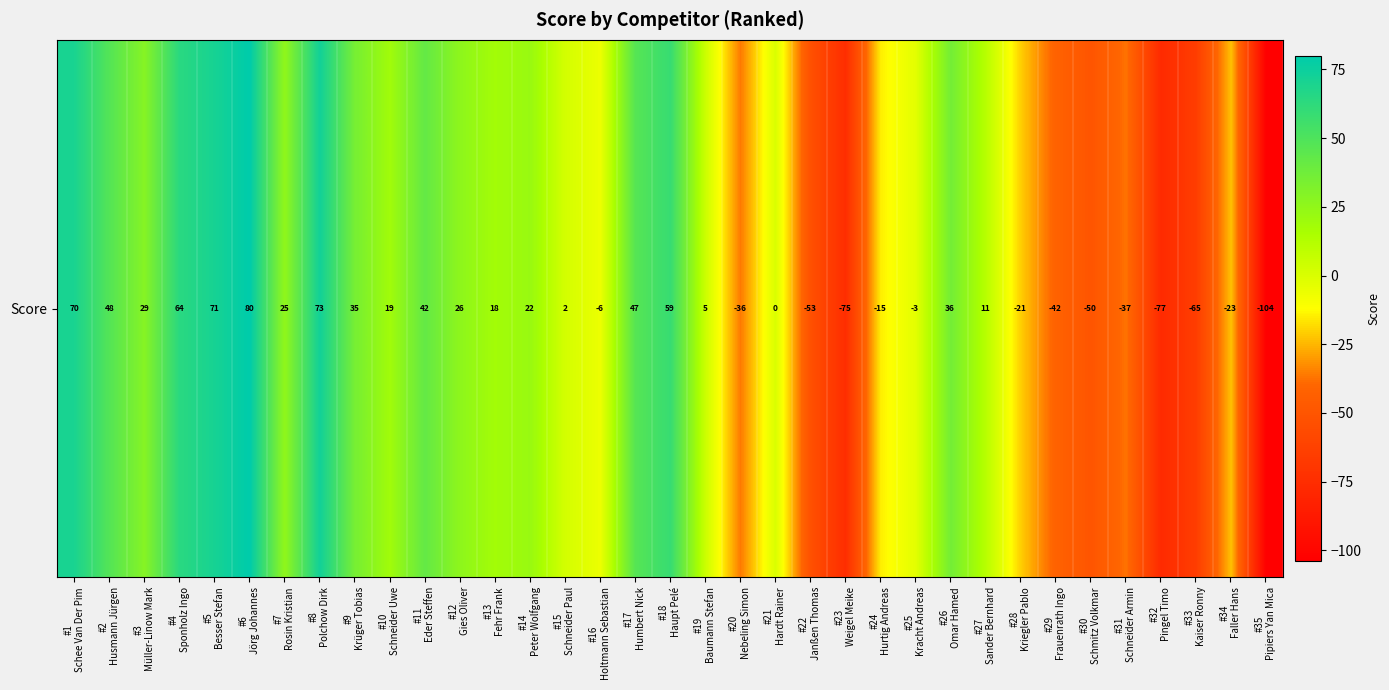

How many data points are less than 11?

17